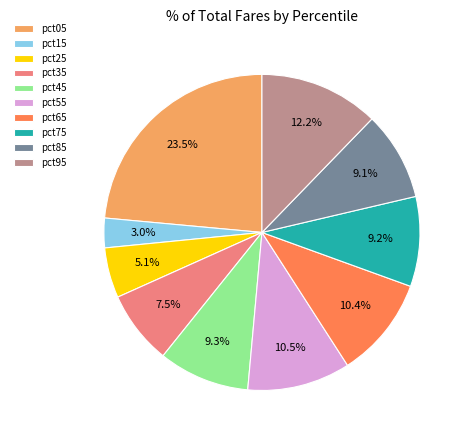

Do pct75 and pct95 together represent more than half of the pie?

No